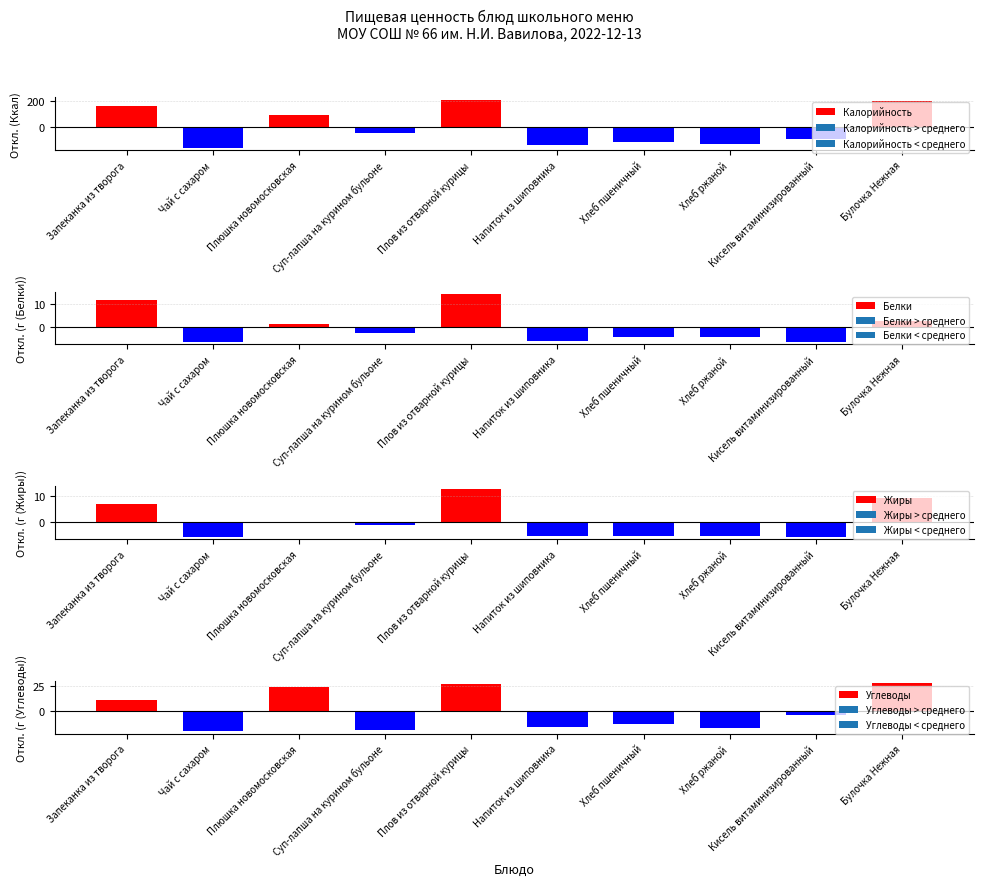

What are all the series names shown in the legend?

Калорийность, Белки, Жиры, Углеводы